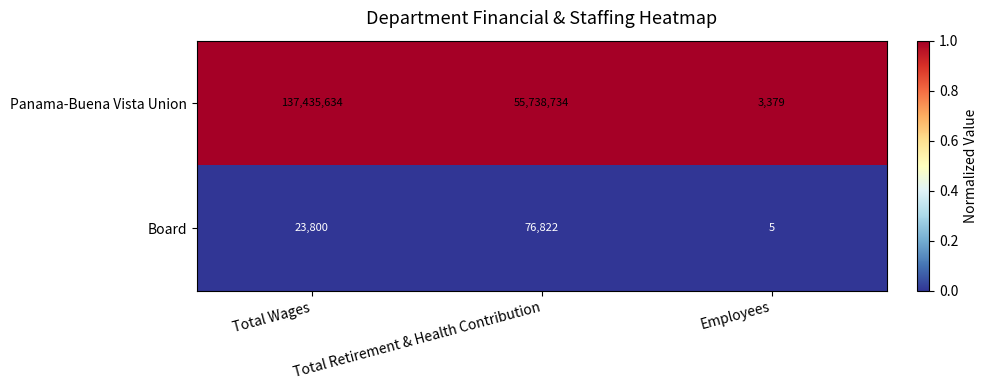

Which series has the largest range (max minus min)?

Panama-Buena Vista Union